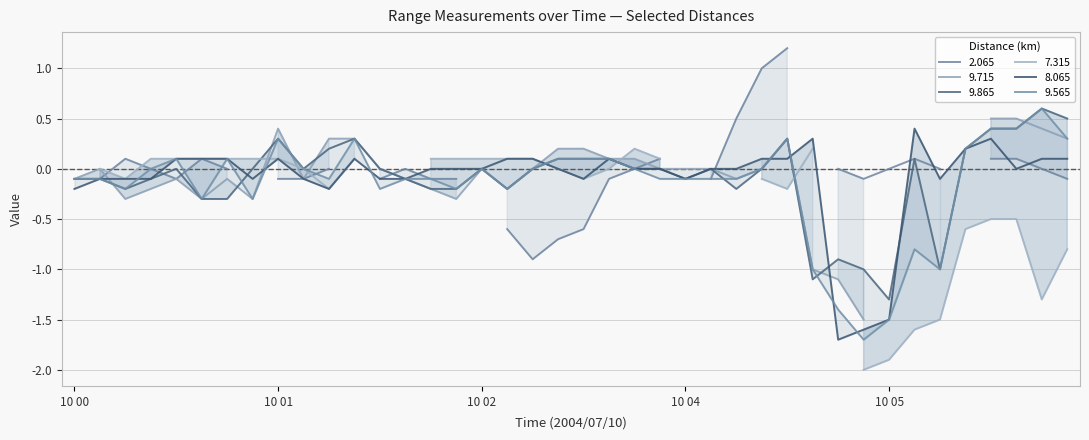

Is the value of 9.865 at 2004/07/10 02:10 greater than the value of 8.065 at 2004/07/10 02:10?

No